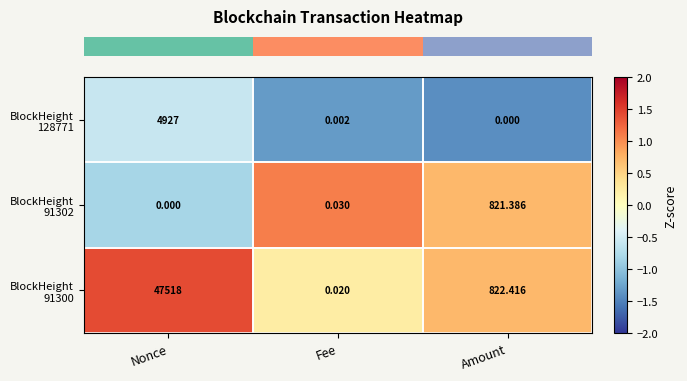

At which category is the sum across all series the highest?

Nonce